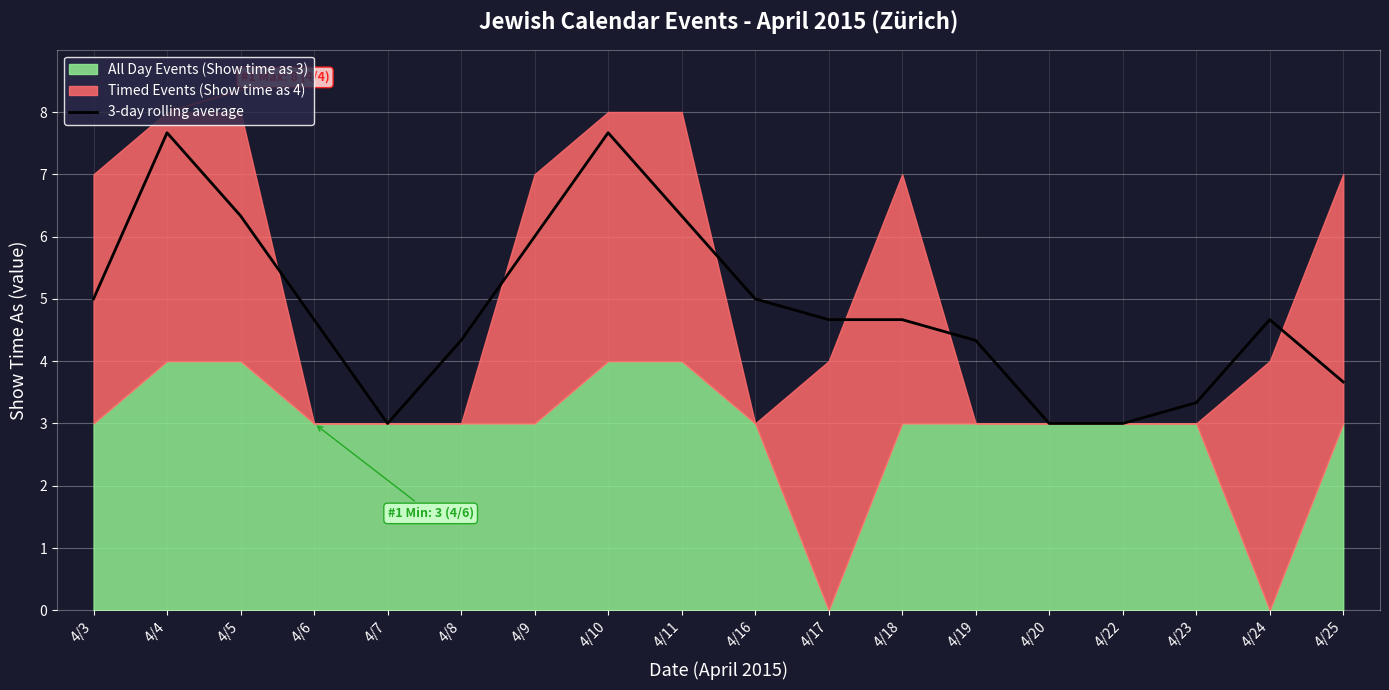

Which has a higher value, 4/24 or 4/23?

4/24